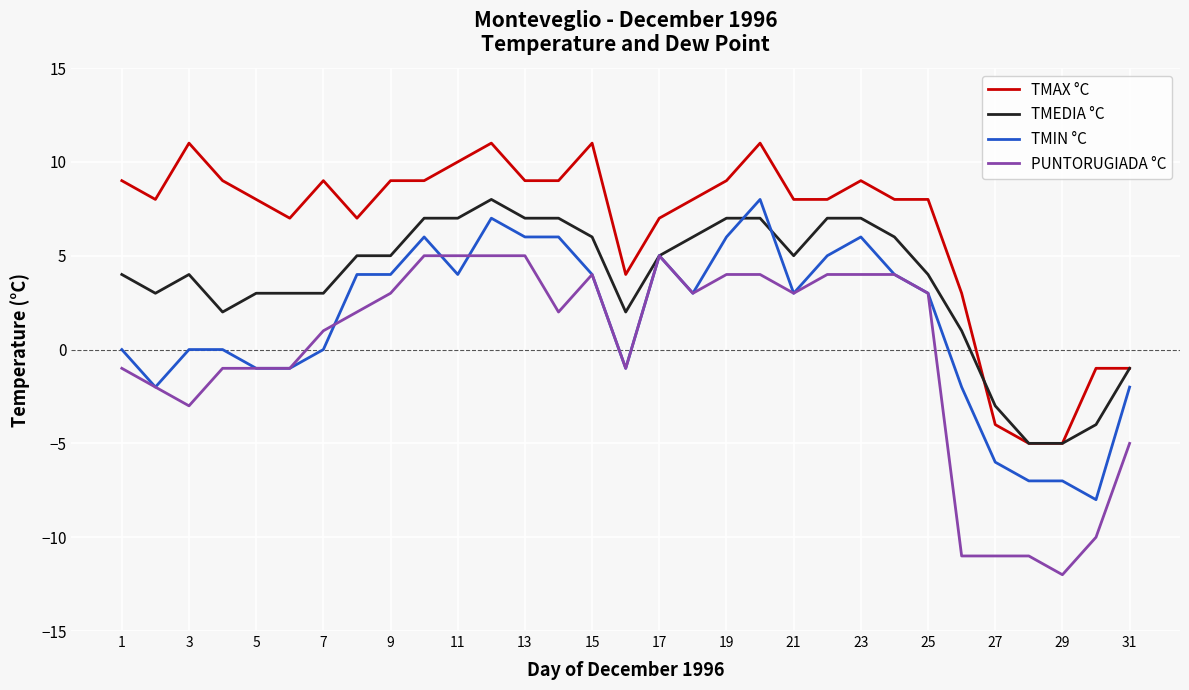

What is the smallest value displayed?

-12